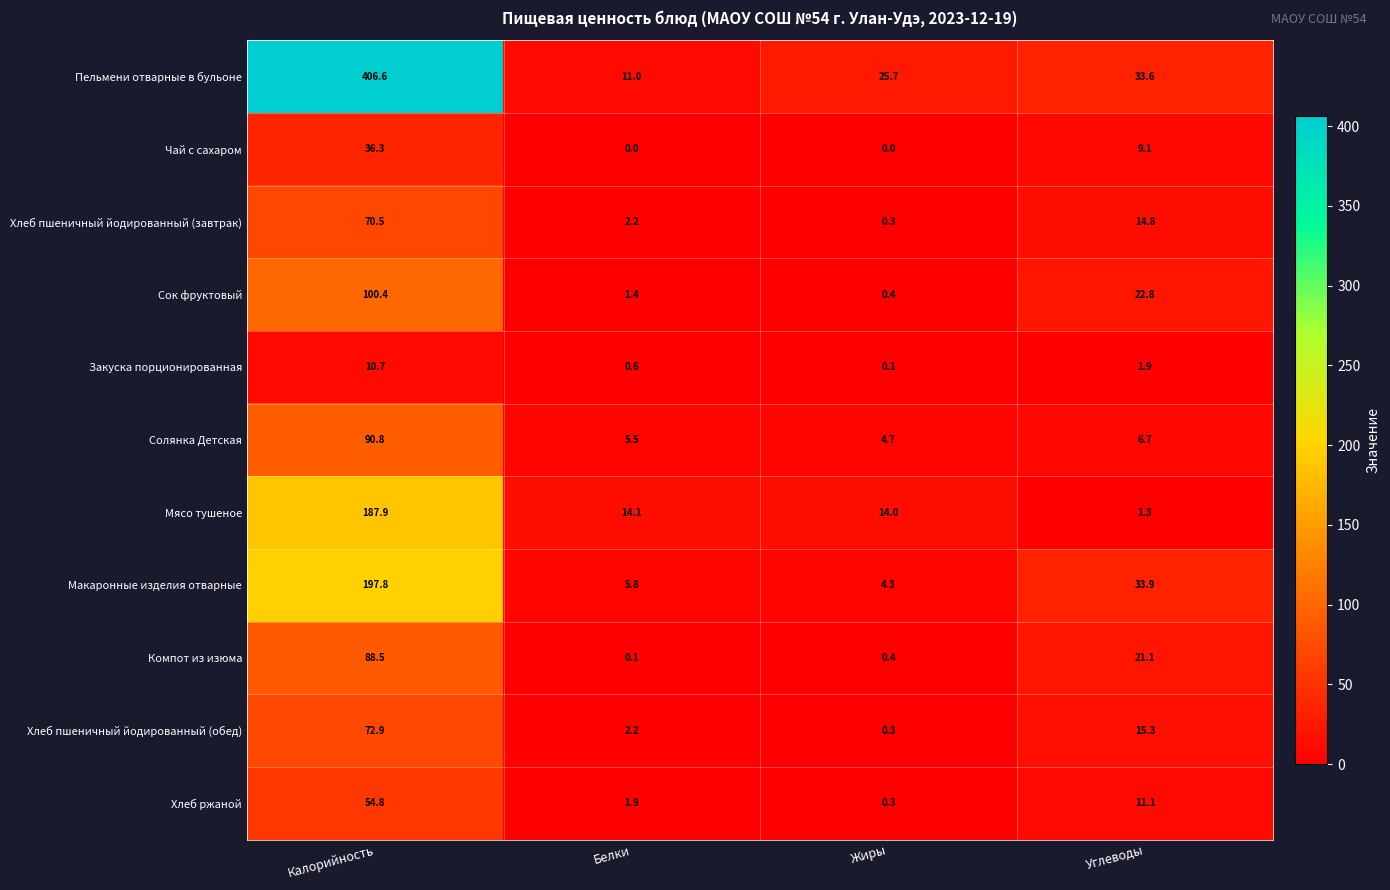

Rank the series by their maximum value, from lowest to highest.

Закуска порционированная, Чай с сахаром, Хлеб ржаной, Хлеб пшеничный йодированный (завтрак), Хлеб пшеничный йодированный (обед), Компот из изюма, Солянка Детская, Сок фруктовый, Мясо тушеное, Макаронные изделия отварные, Пельмени отварные в бульоне